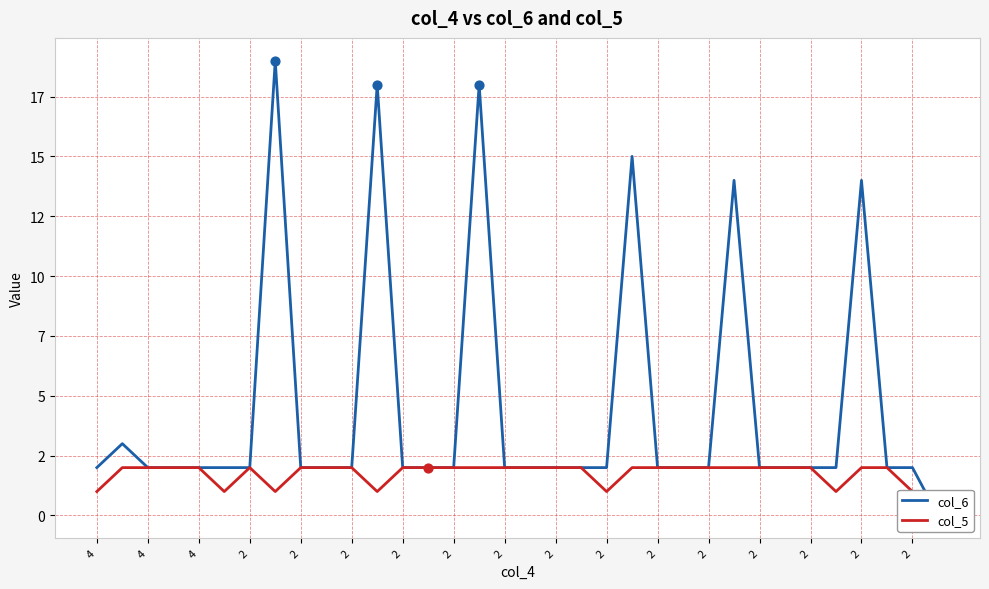

At how many categories does at least one series exceed 9?

6